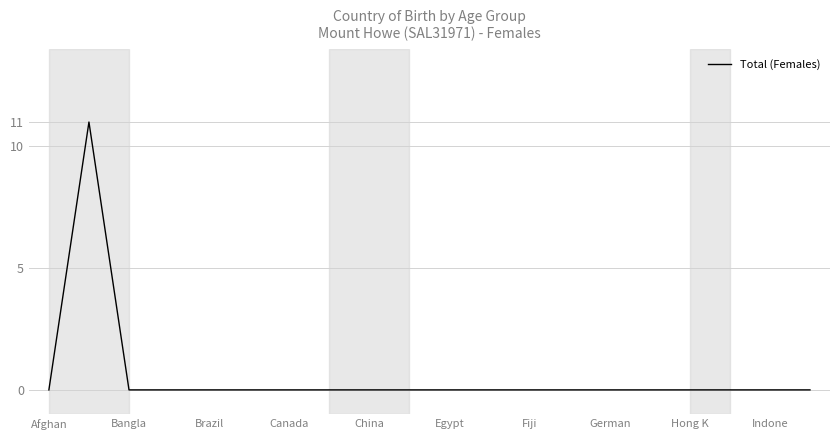

What is the difference between the maximum and minimum values?

11